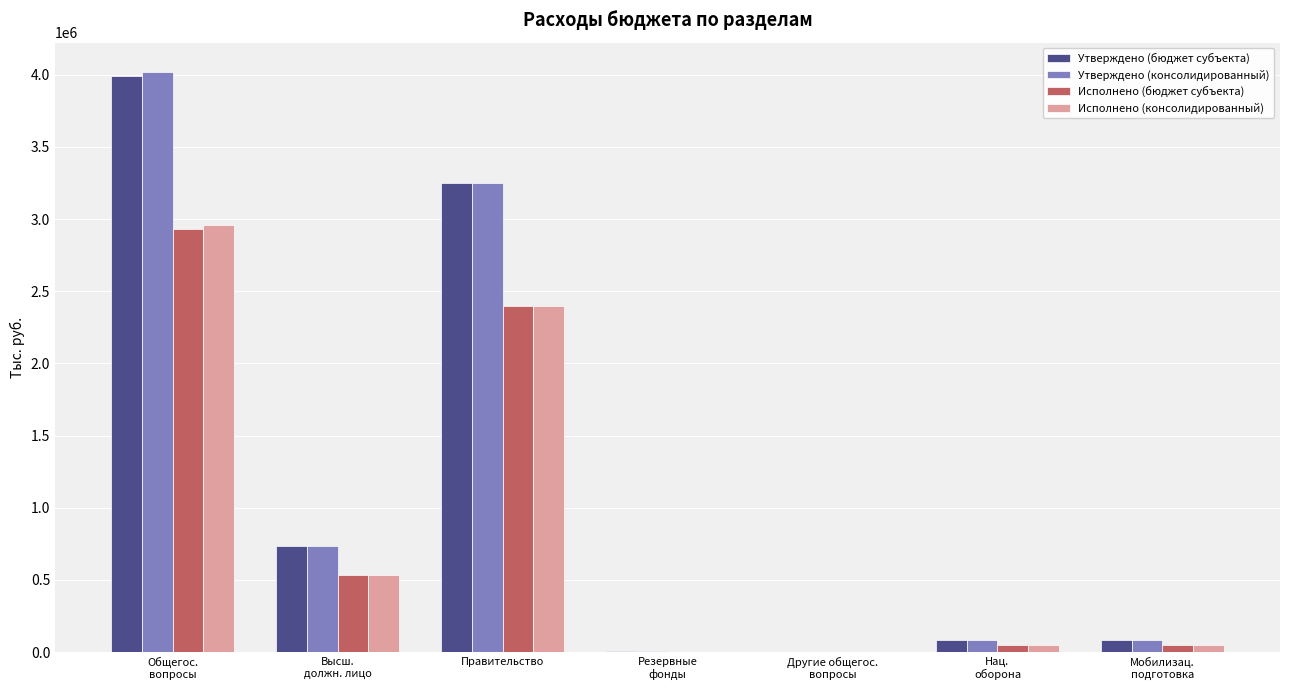

What is the greatest value displayed?

4021954.0